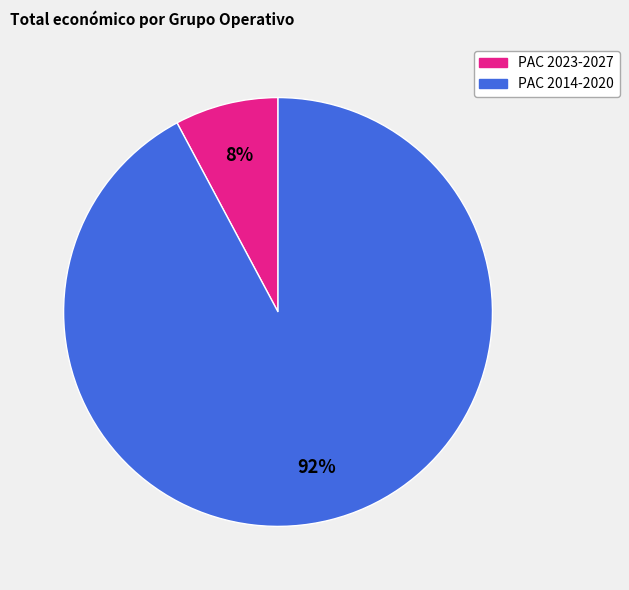

To the nearest percent, what is the average slice percentage?

50%